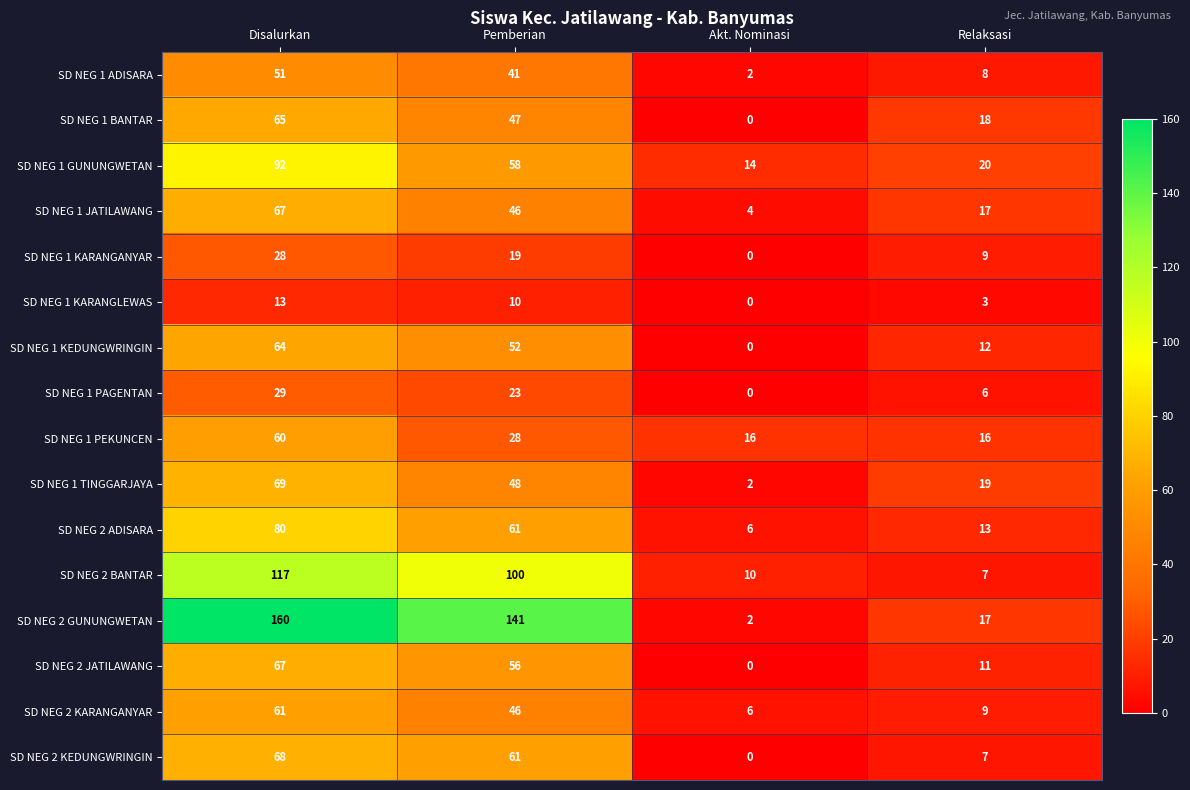

What is the difference between the maximum and minimum values in the SD NEG 1 PEKUNCEN series?

44